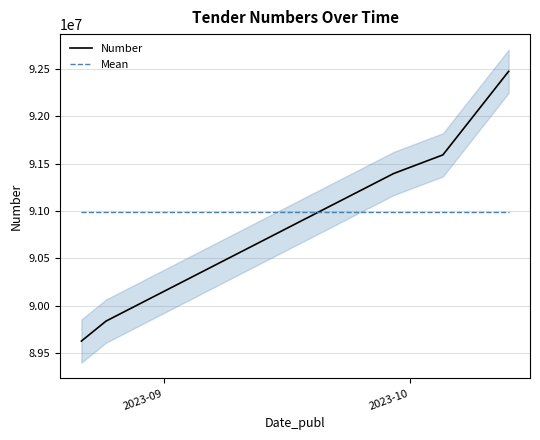

What is the highest value of the Mean series?

90985895.8